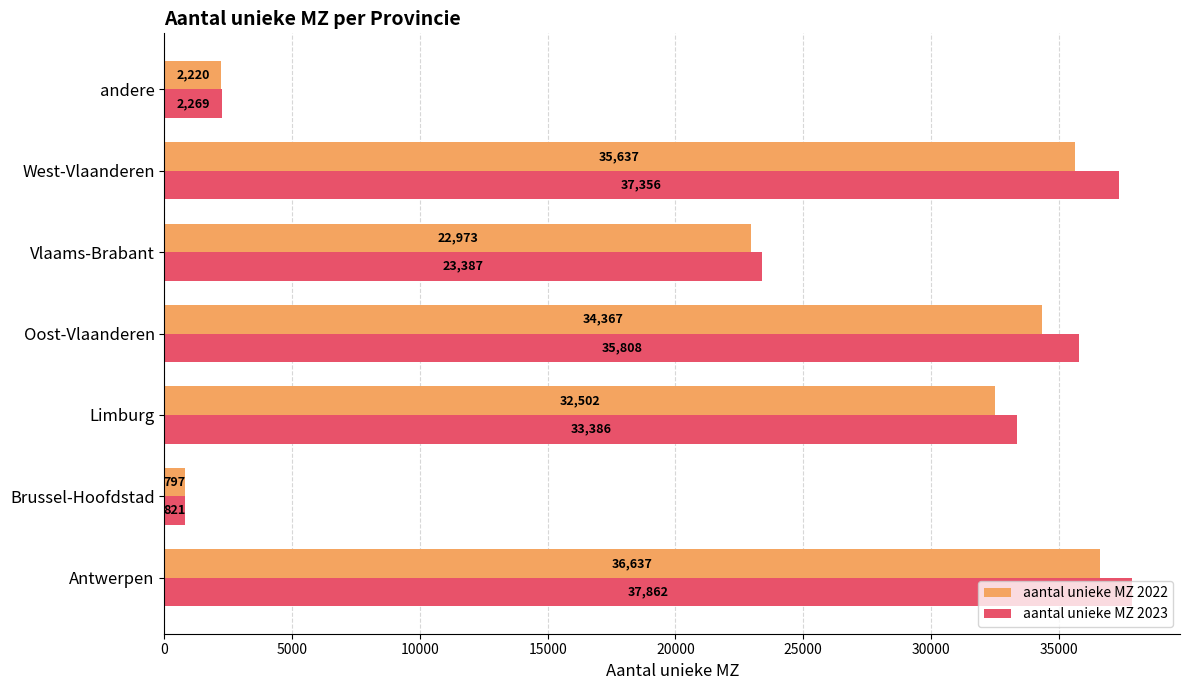

What is the smallest value displayed?

797